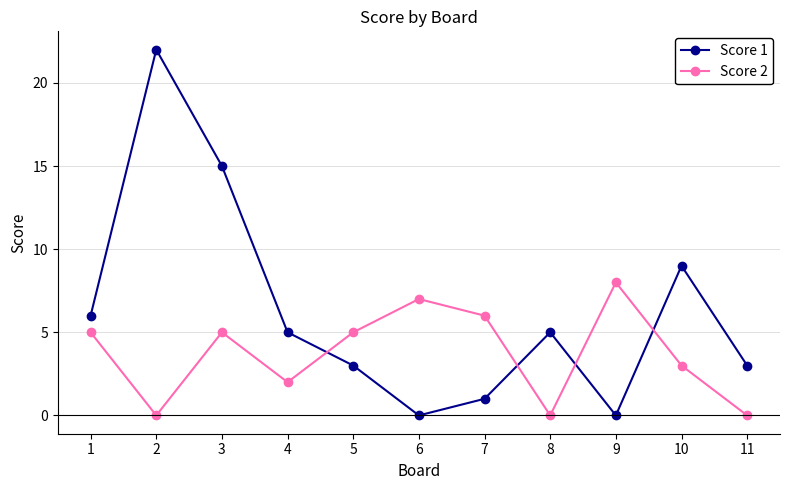

Where do Score 1 and Score 2 first cross each other?

4 and 5